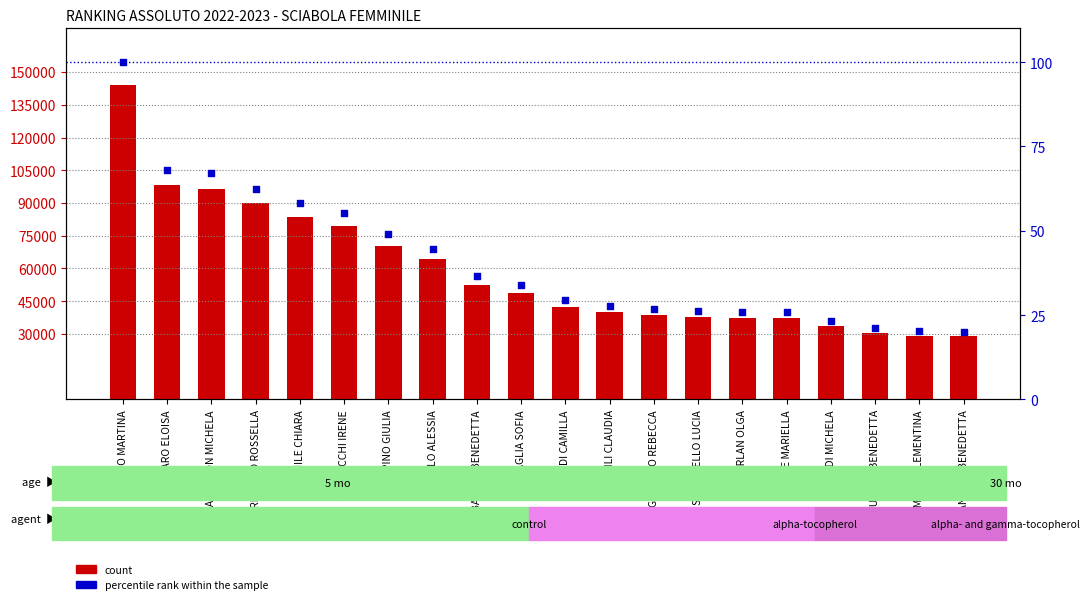

What are all the series names shown in the legend?

count, percentile rank within the sample